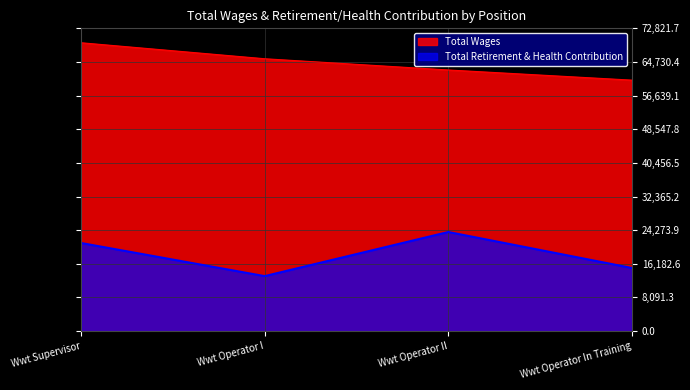

Reading right to left, what are all the values shown in this chart?

Total Wages: 60362	62807	65508	69354
Total Retirement & Health Contribution: 15174	23833	13219	21185